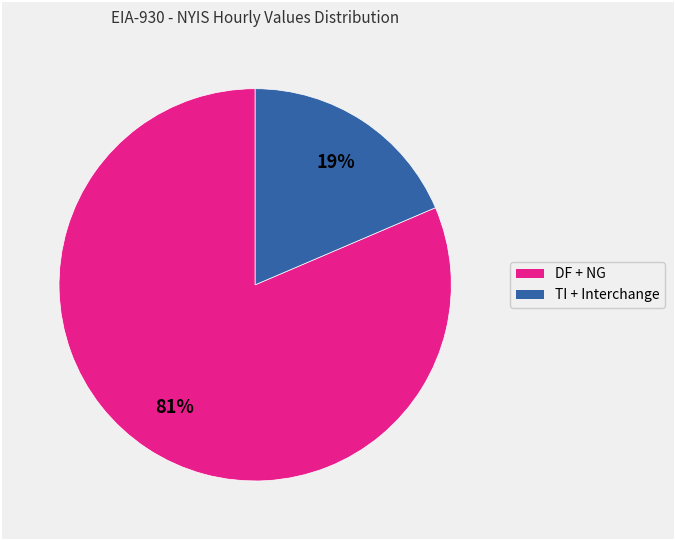

To the nearest percent, what is the average slice percentage?

50%